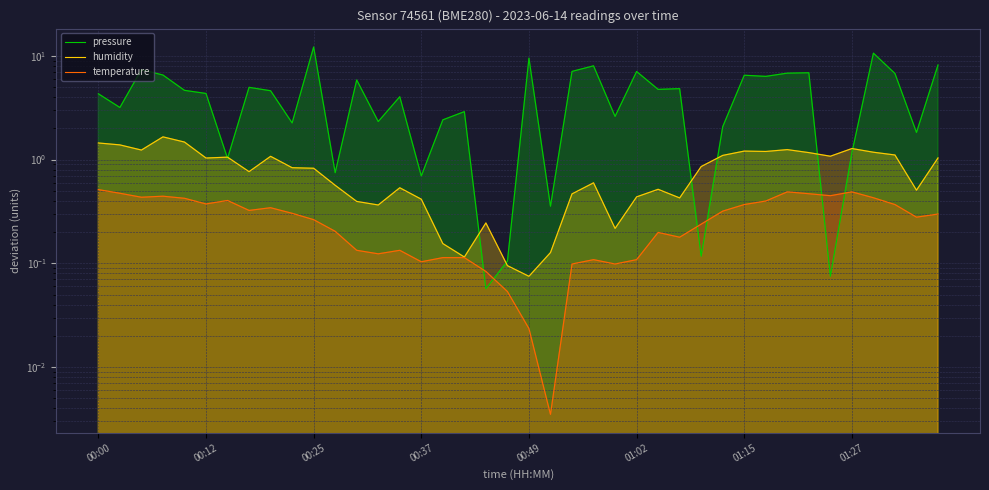

Which has a higher value, 01:15 or 01:27?

01:15